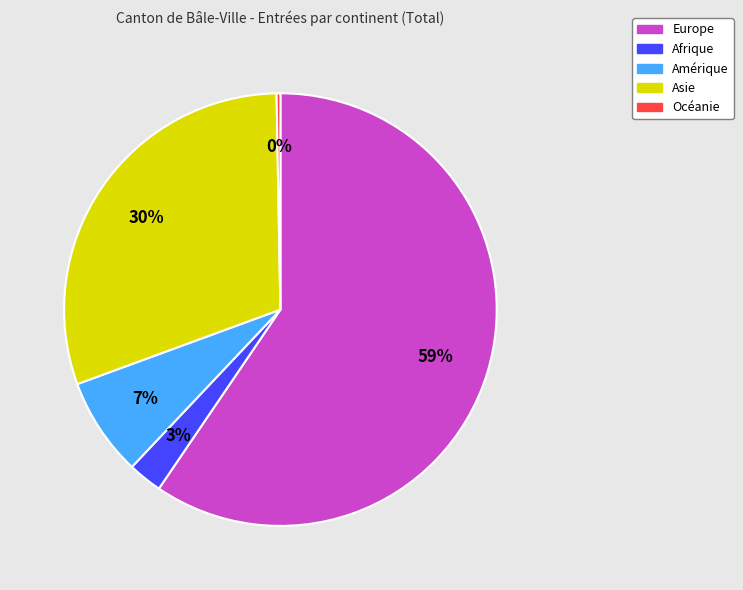

Does any single category account for the majority?

Yes